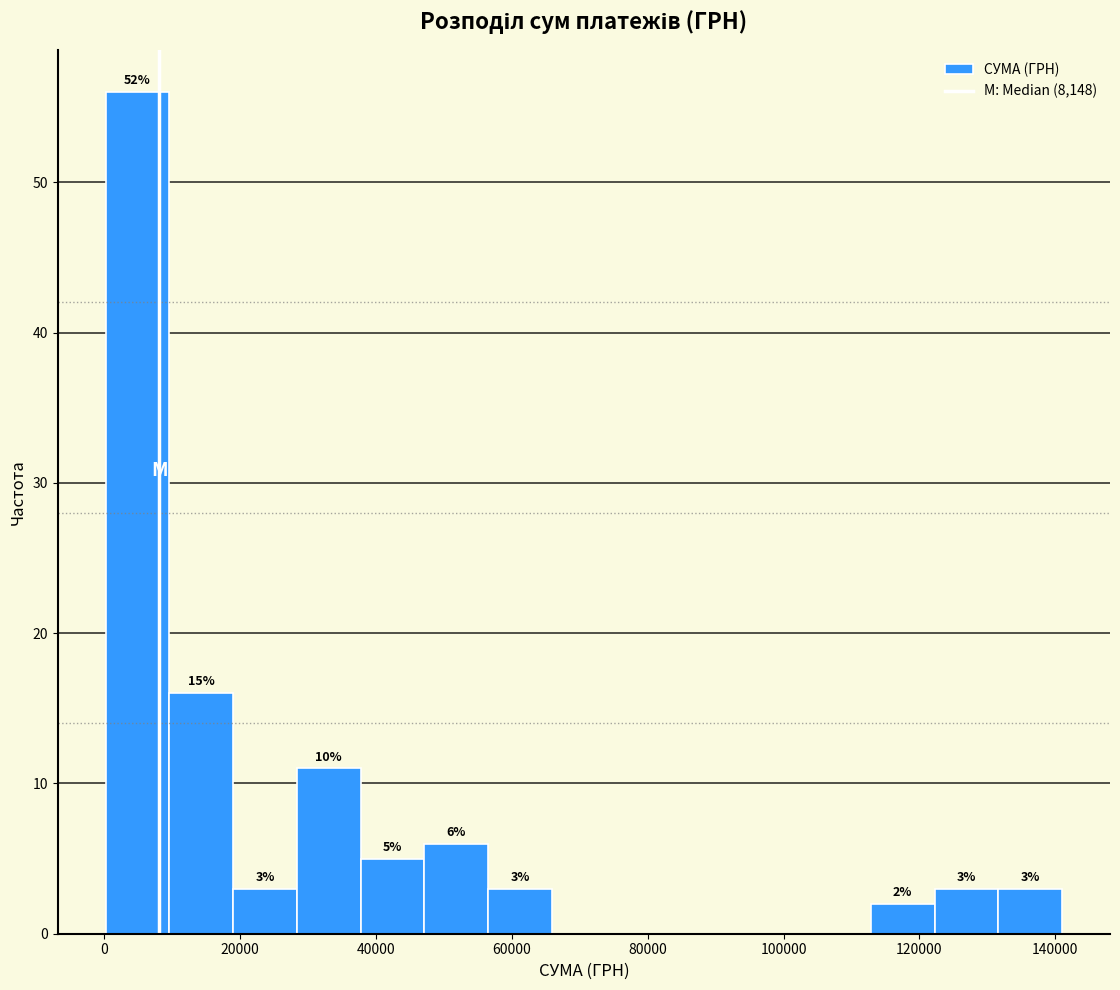

Which range on the x-axis has the tallest bar?

0 to 10000